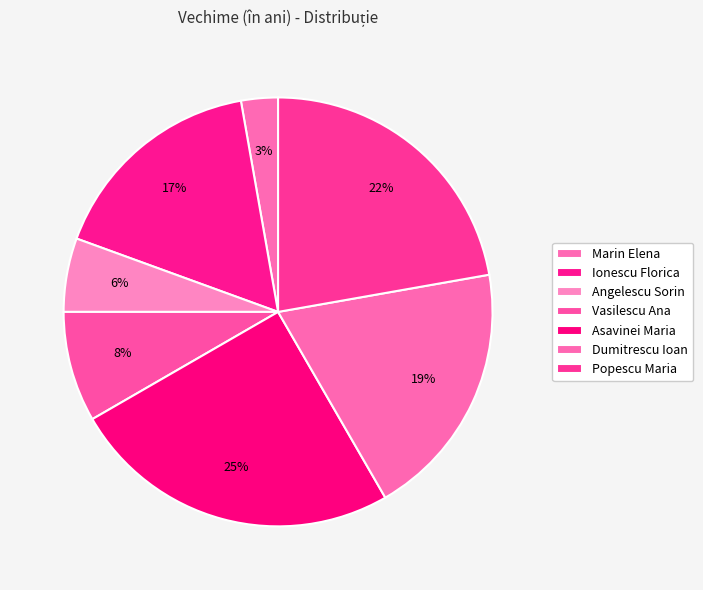

Rank the categories by value from highest to lowest.

Asavinei Maria, Popescu Maria, Dumitrescu Ioan, Ionescu Florica, Vasilescu Ana, Angelescu Sorin, Marin Elena